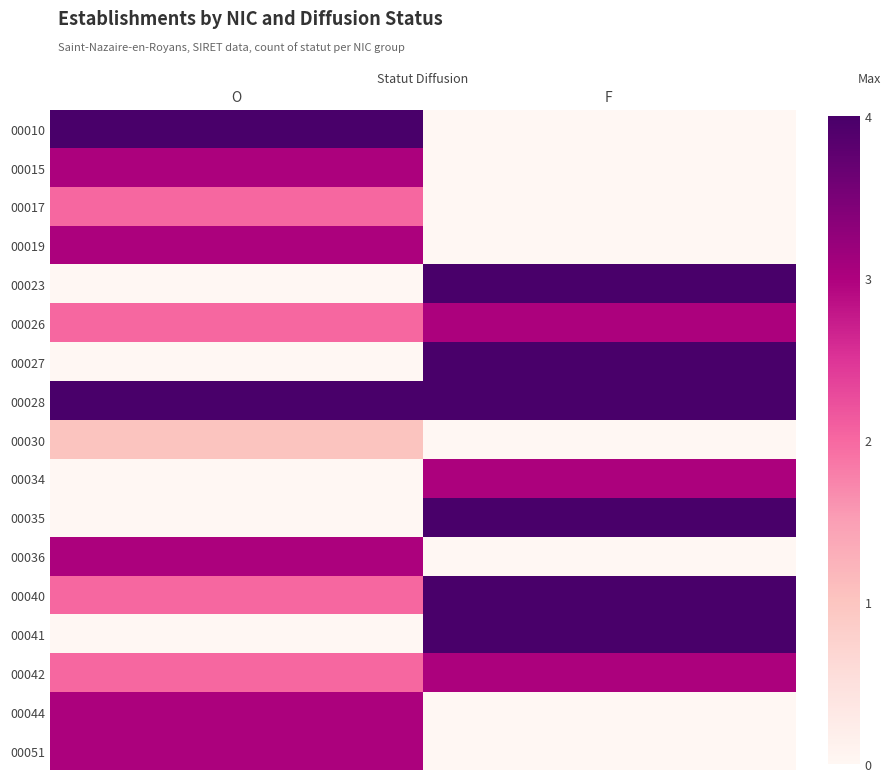

Between F and O, which is larger?

O